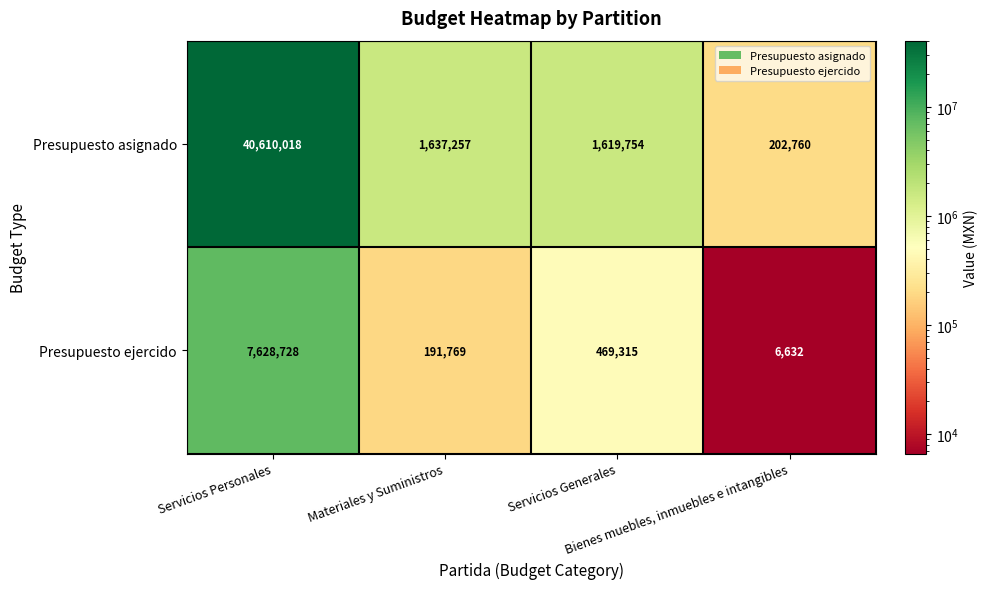

At Bienes muebles, inmuebles e intangibles, list the series in order from smallest to largest.

Presupuesto ejercido, Presupuesto asignado